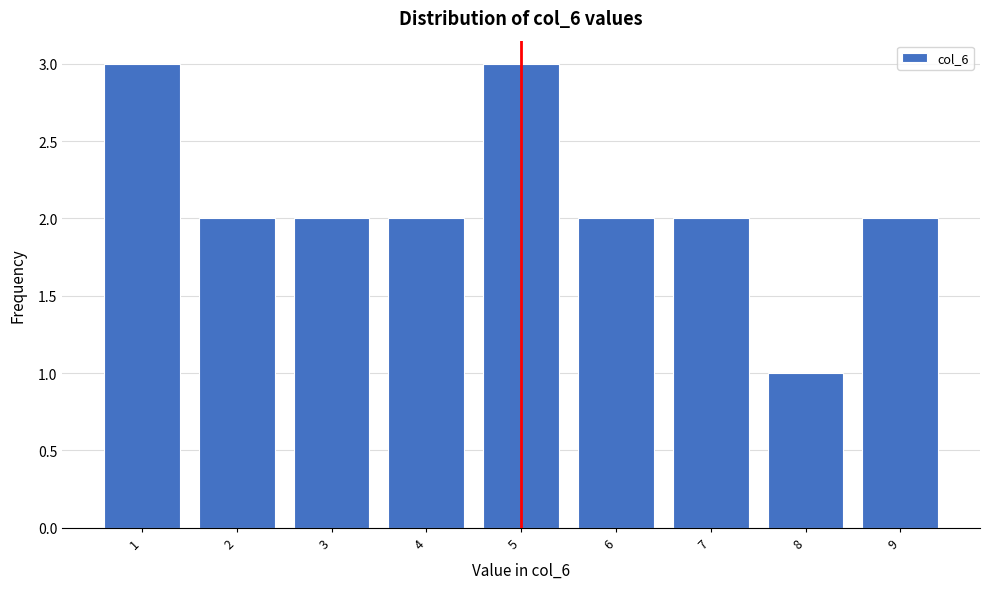

Reading left to right, what are all the values shown in this chart?

1=3	2=2	3=2	4=2	5=3	6=2	7=2	8=1	9=2